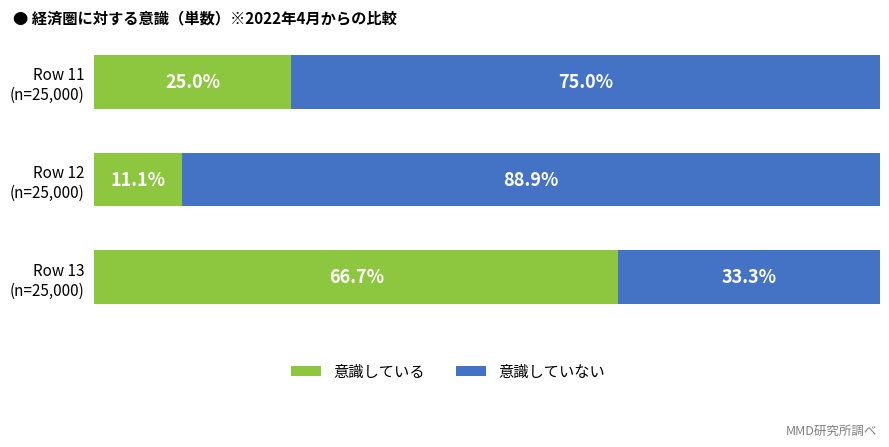

What are all the series names shown in the legend?

意識している, 意識していない